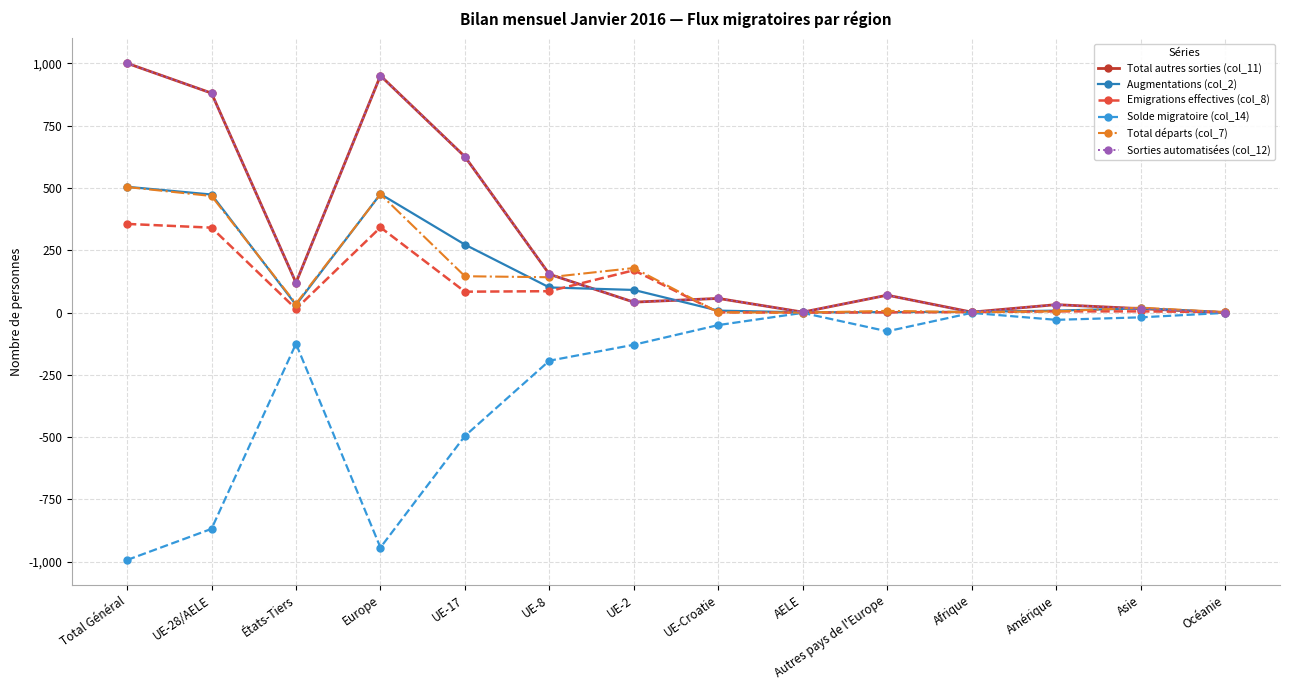

True or false: Emigrations effectives (col_8) and Total départs (col_7) cross at least once.

False